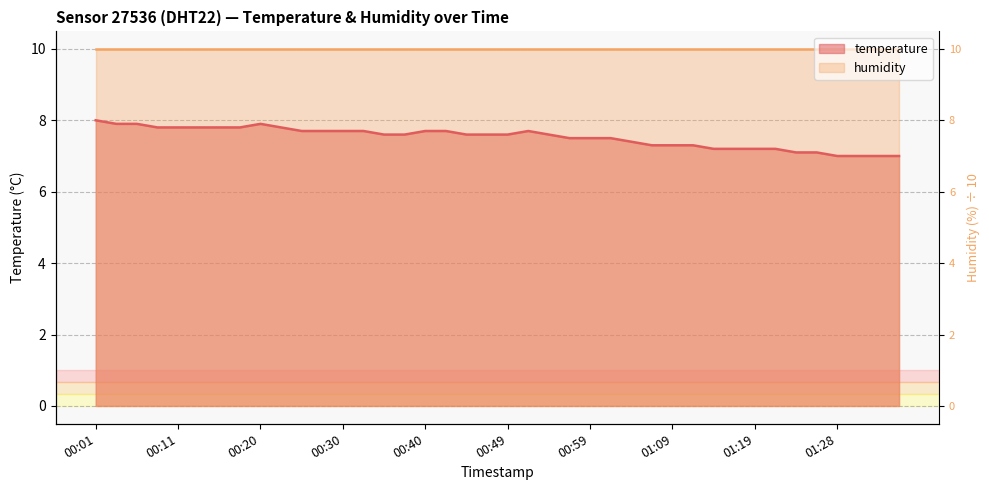

What is the label of the 21st point from the left?

00:49